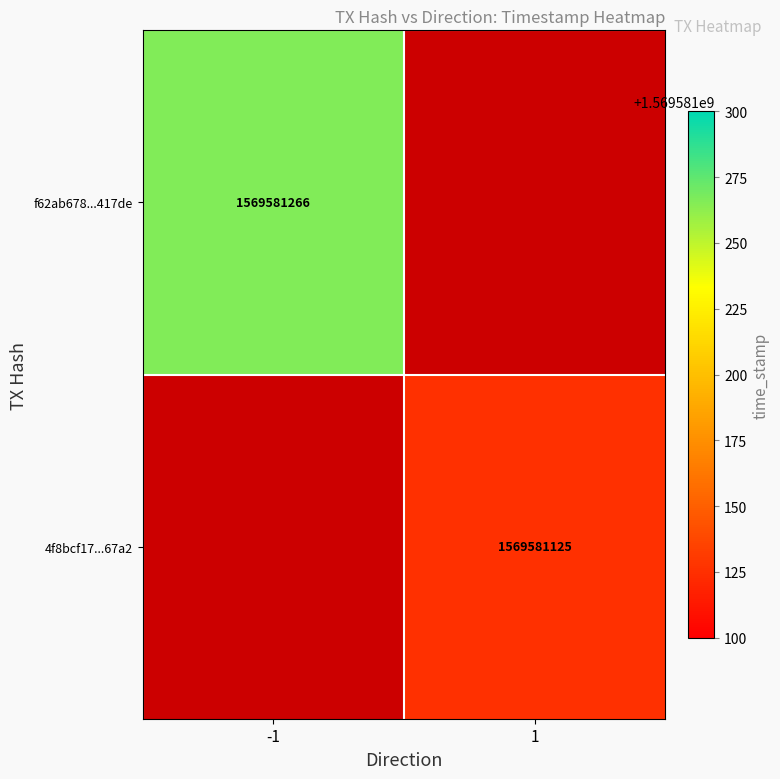

Rank the series by their average value, from lowest to highest.

4f8bcf17503222751b61a83e66fc1a3fb8267a2, f62ab678154a8aec920d48a4a44a81042b417de